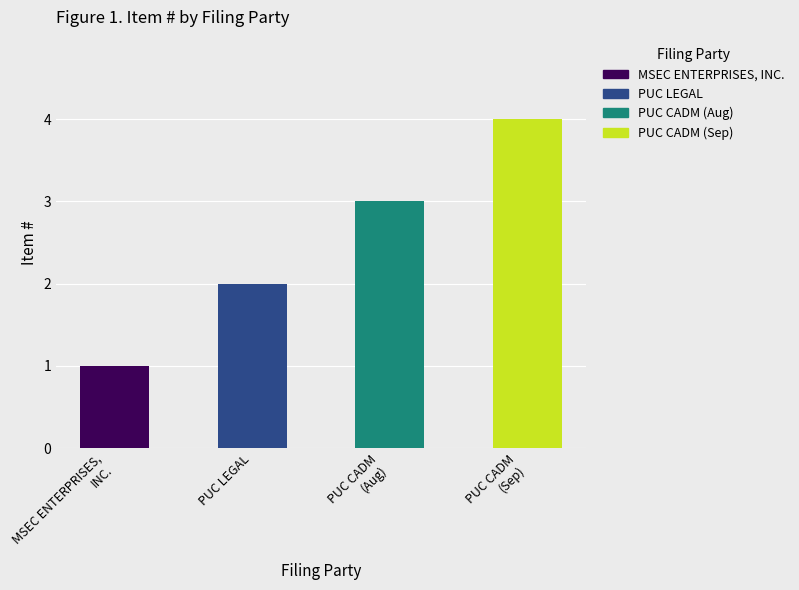

What is the change in value from PUC LEGAL to PUC CADM (Aug)?

+1